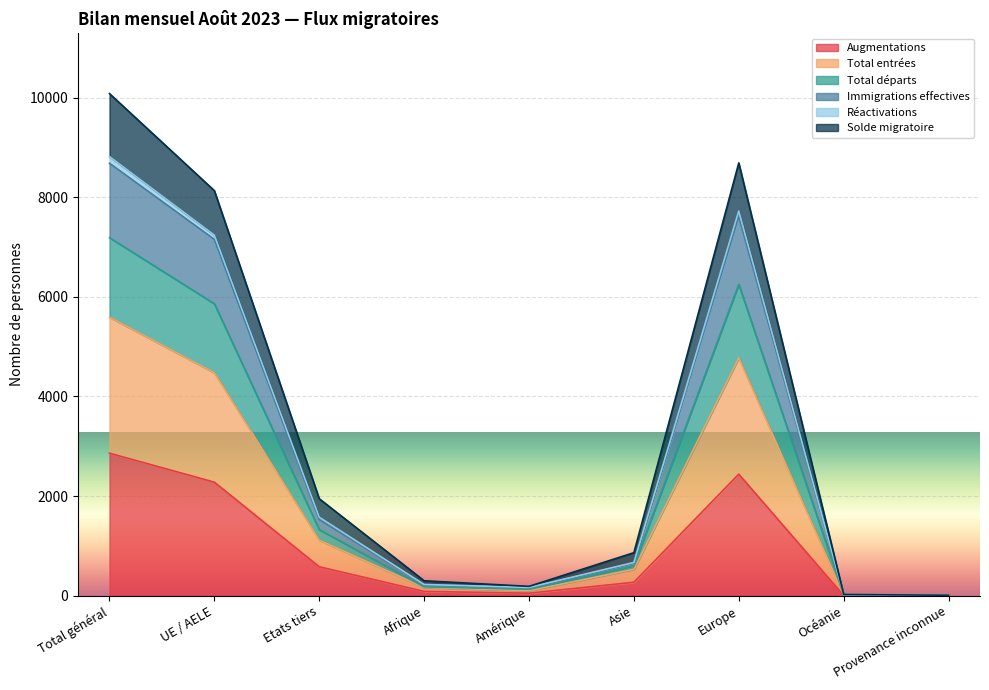

What is the difference between the maximum and minimum values in the Total entrées series?

5585